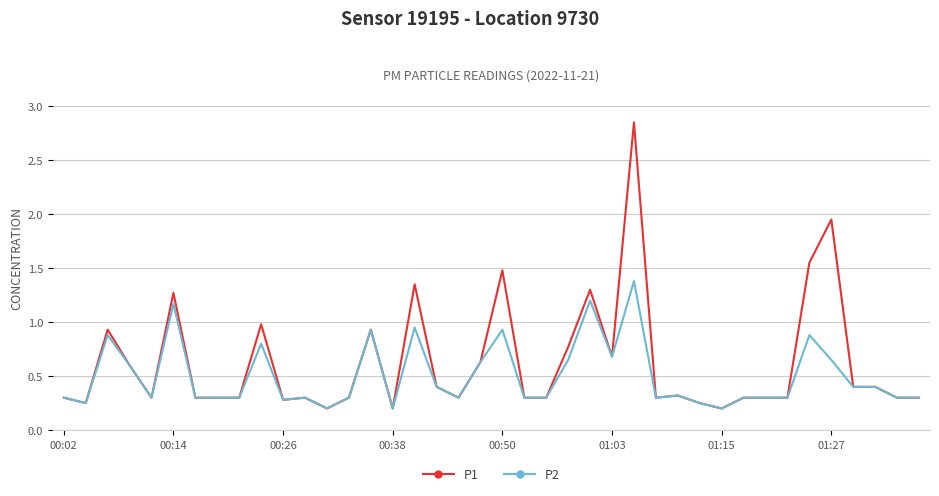

Which series has the largest range (max minus min)?

P1